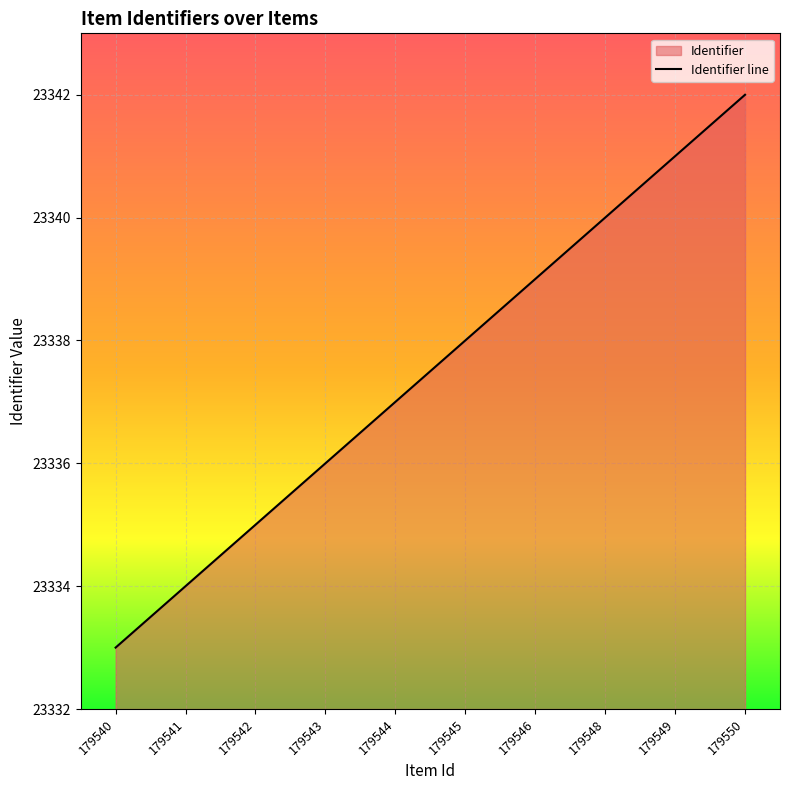

Reading left to right, extract all data points from this chart.

23333	23334	23335	23336	23337	23338	23339	23340	23341	23342